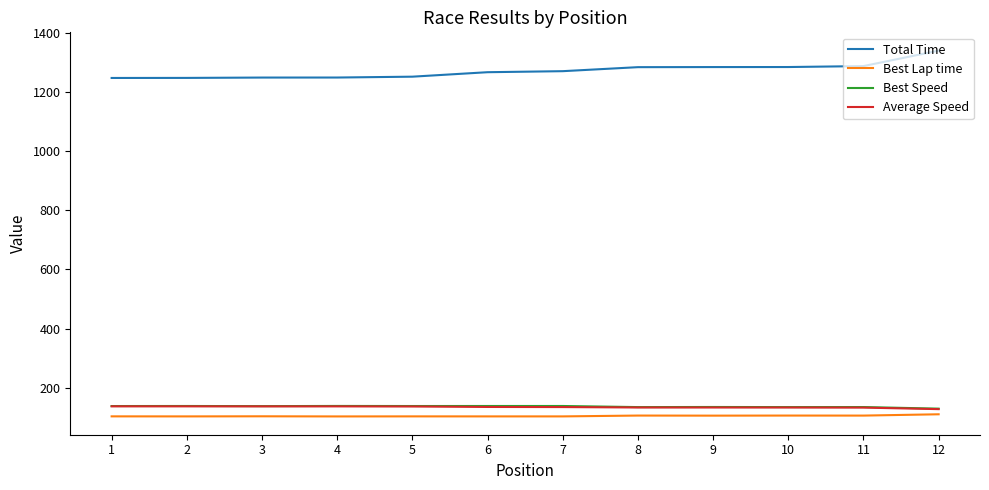

What is the difference between the highest and lowest values at 4?

1145.7